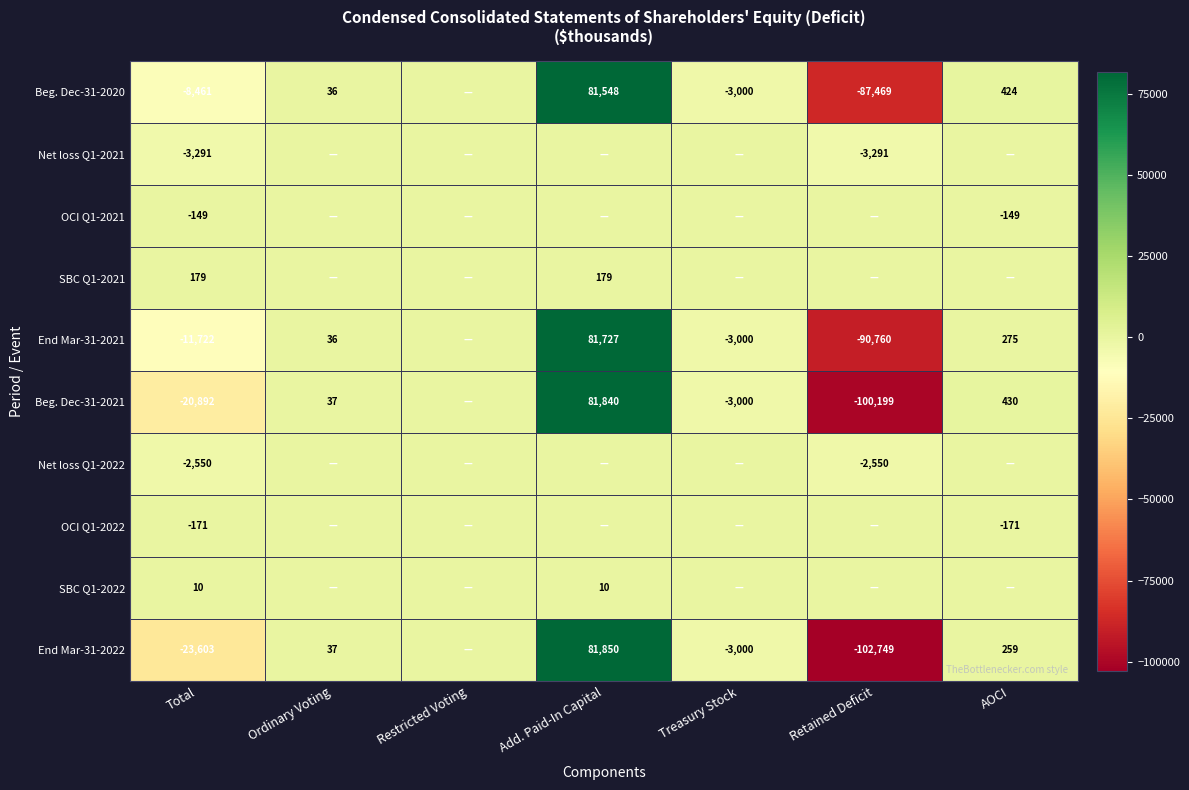

What is the maximum value shown in the chart?

81850